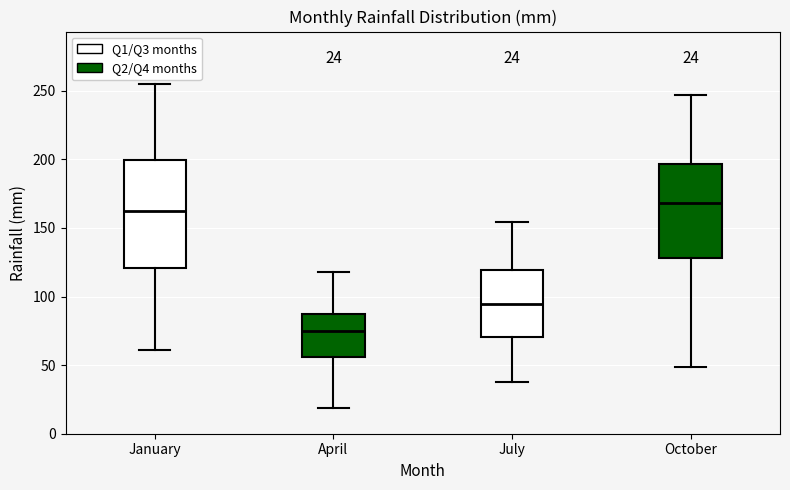

Comparing the boxes themselves (not the whiskers), which one is the tallest?

January